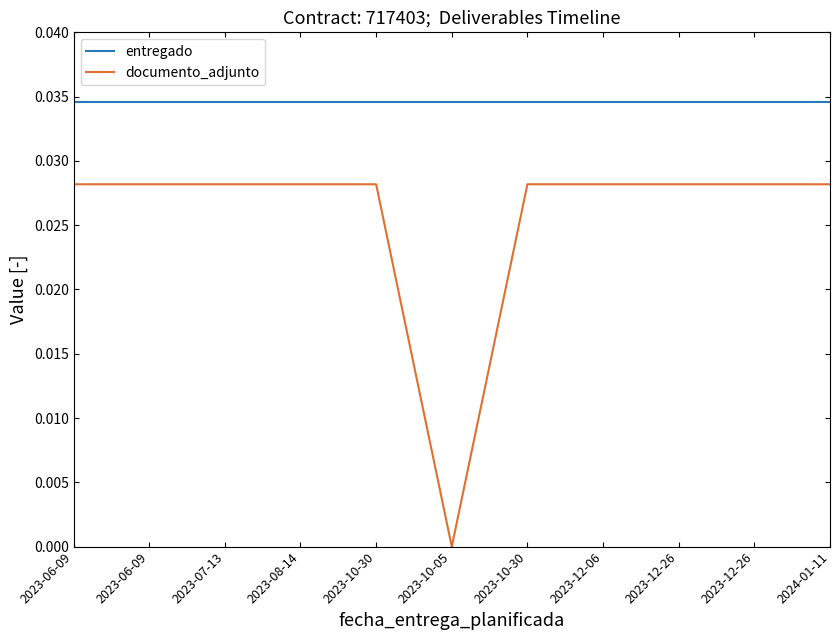

True or false: entregado and documento_adjunto cross at least once.

False